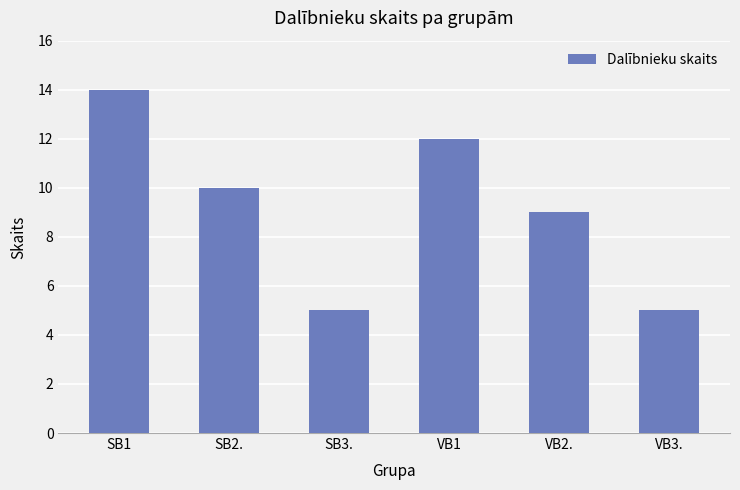

Between SB2. and SB1, which is larger?

SB1